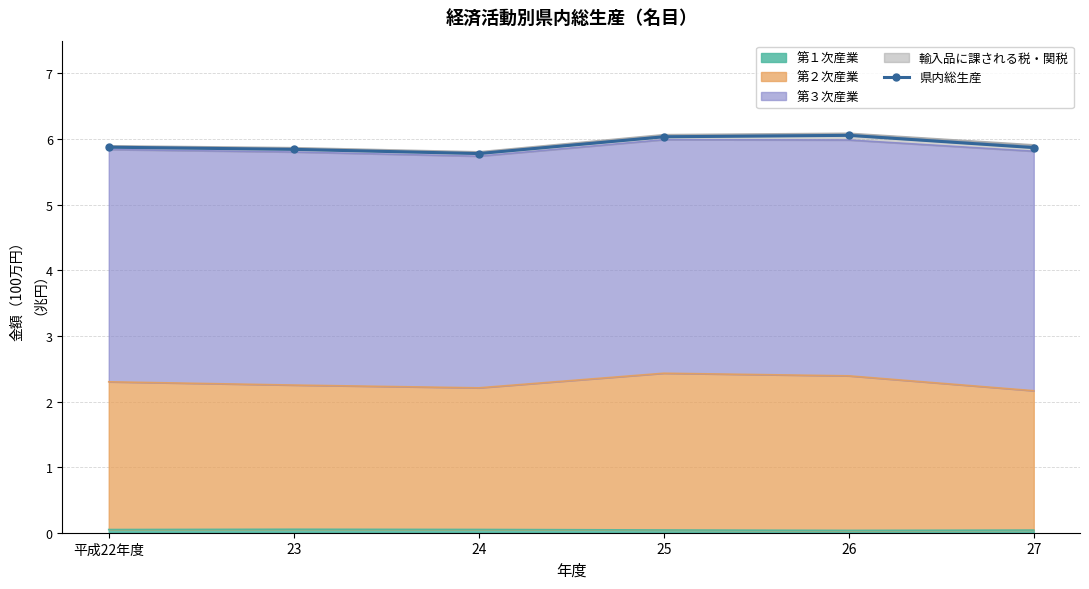

What is the difference between the maximum and minimum values?

0.3